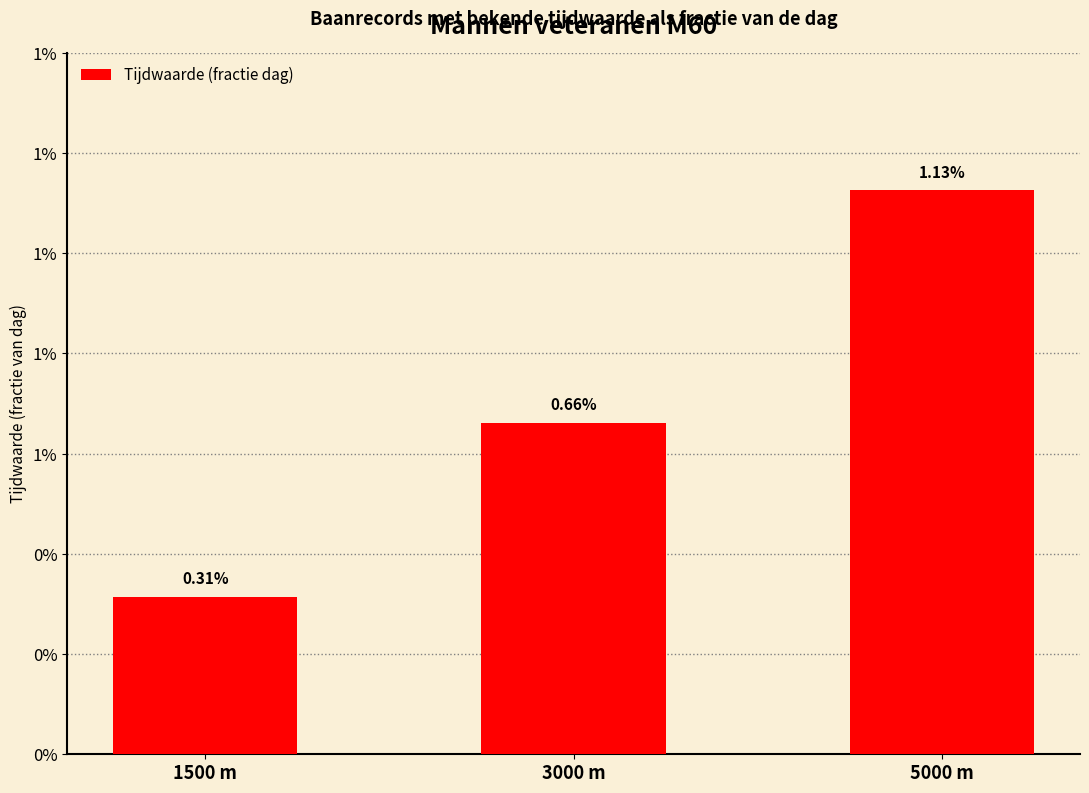

What position from the left is 5000 m?

3